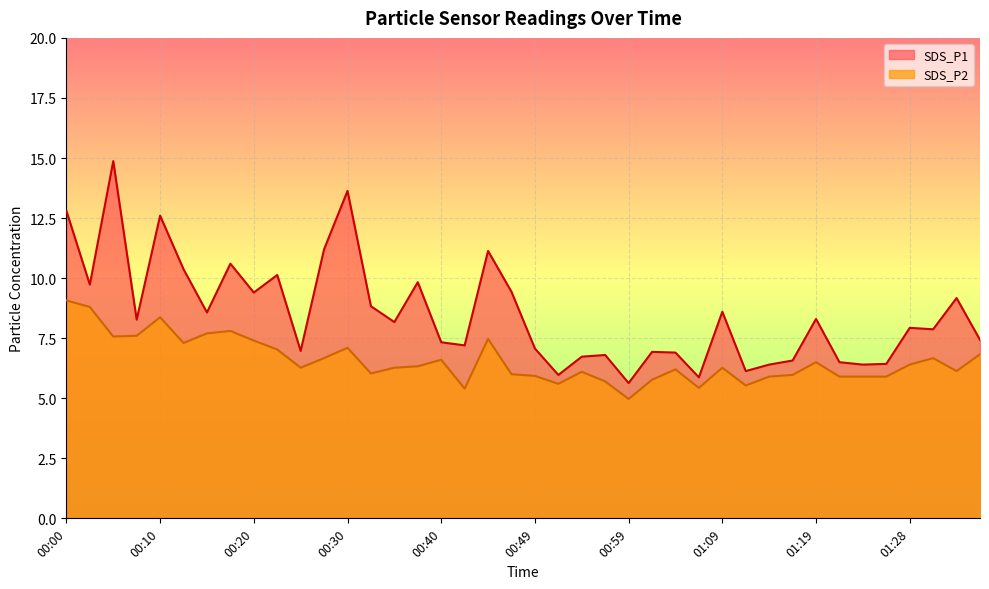

What position from the right is 01:36?

1